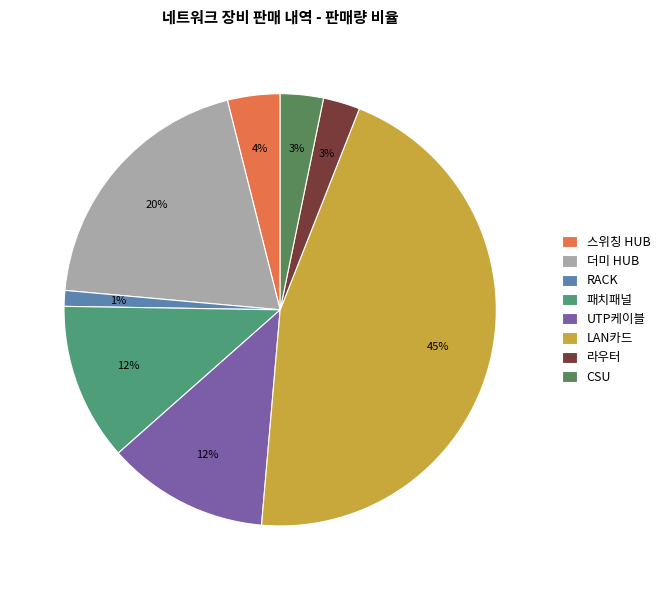

Combined, do 라우터 and 스위칭 HUB account for over 50%?

No